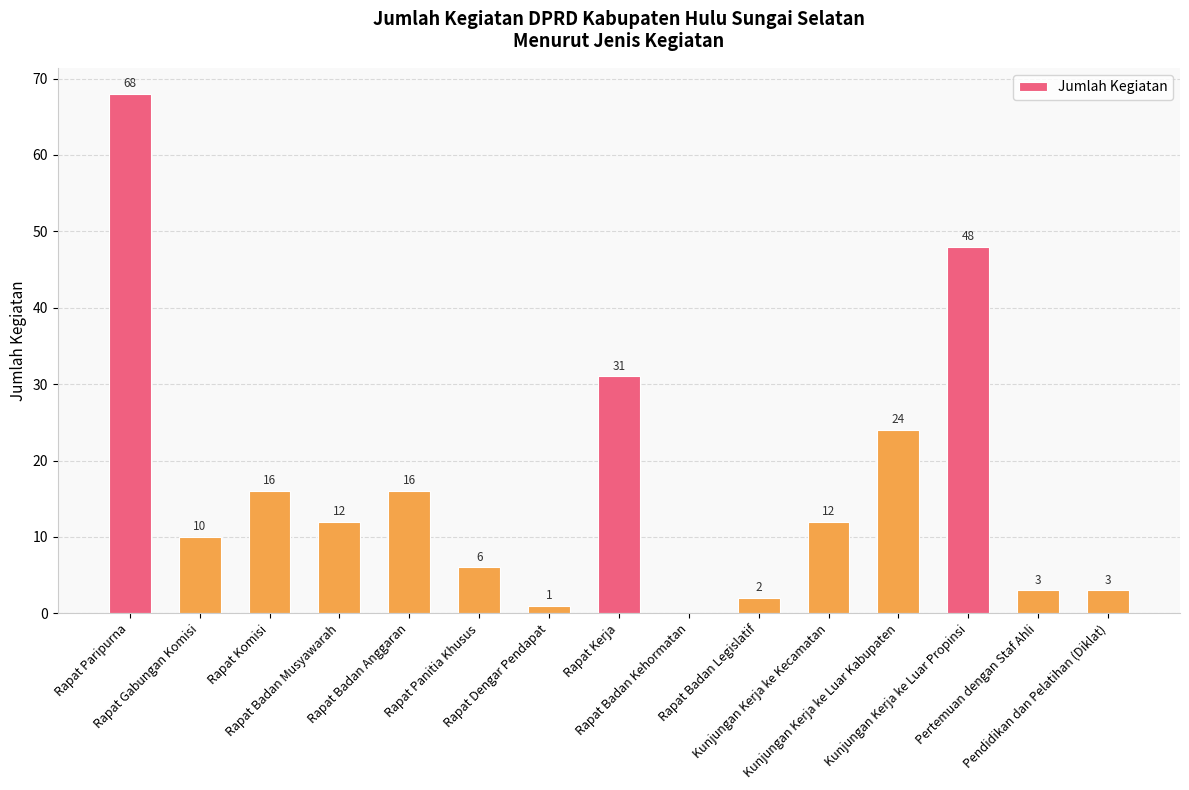

Which has a higher value, Rapat Panitia Khusus or Kunjungan Kerja ke Luar Kabupaten?

Kunjungan Kerja ke Luar Kabupaten